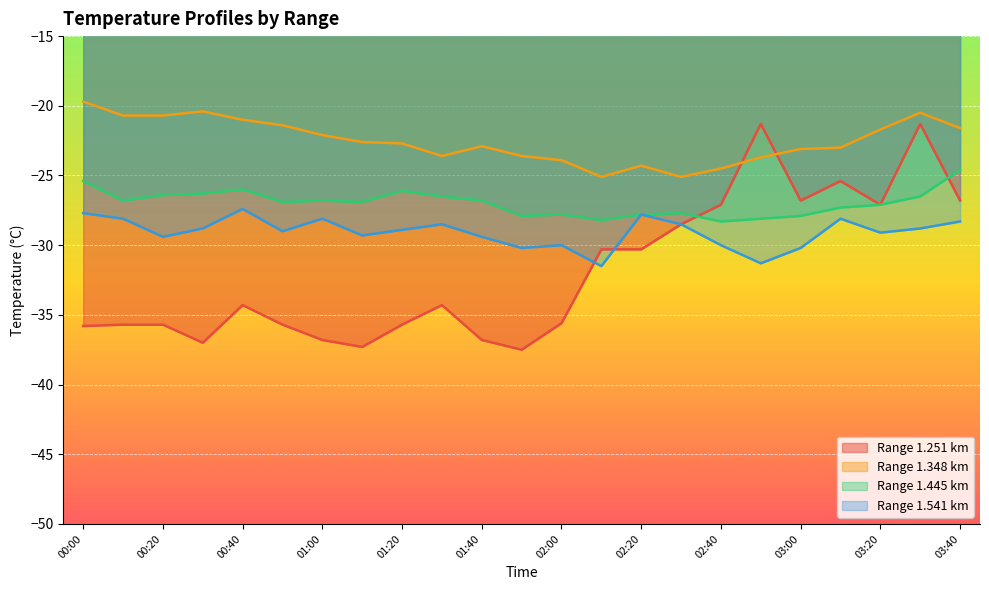

What is the label of the 7th point from the right?

02:40